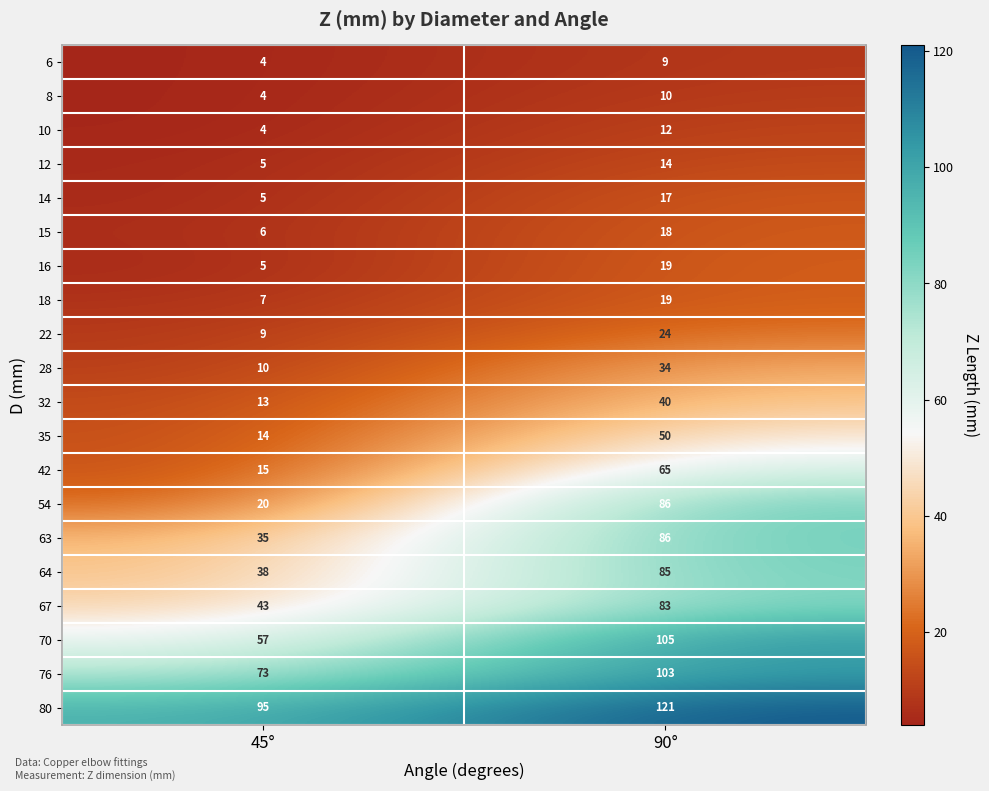

What is the maximum value shown in the chart?

121